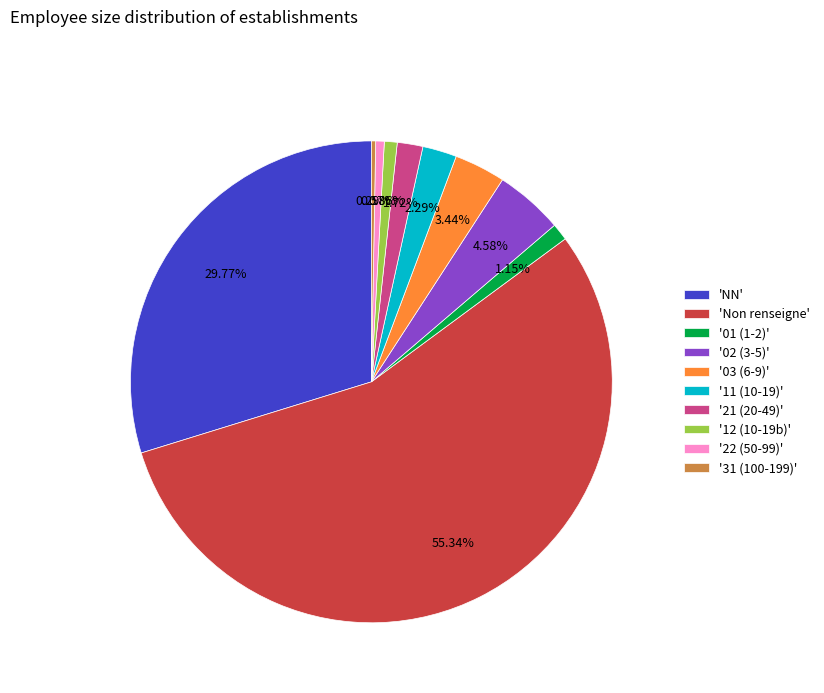

Is the sum of '02 (3-5)' and '21 (20-49)' greater than half?

No